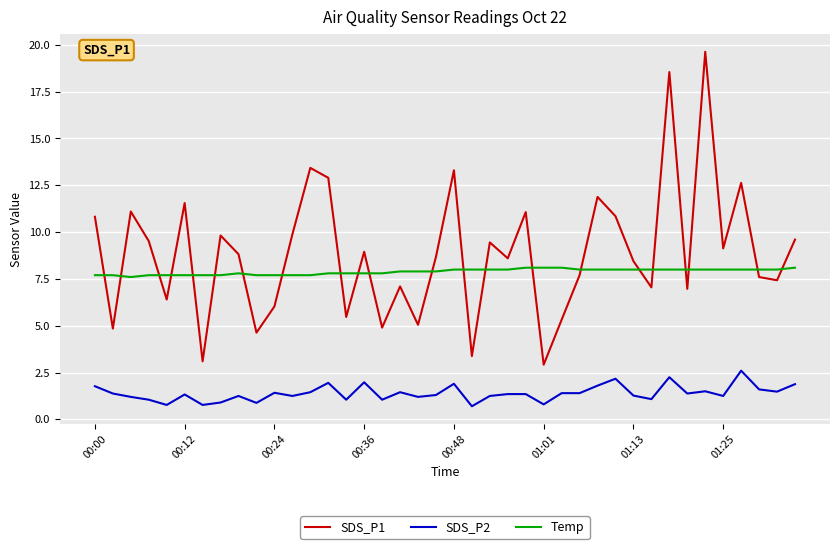

True or false: Temp and SDS_P1 intersect in this chart.

True